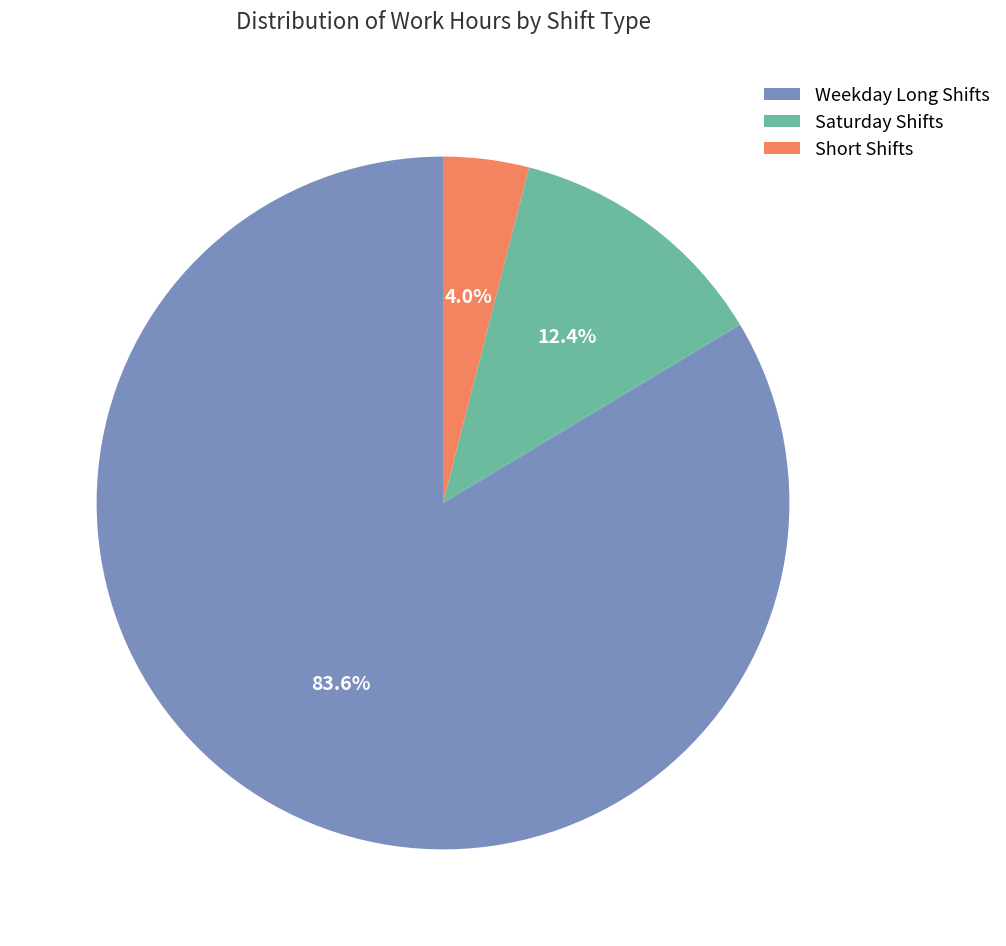

Count the number of slices in the pie.

3